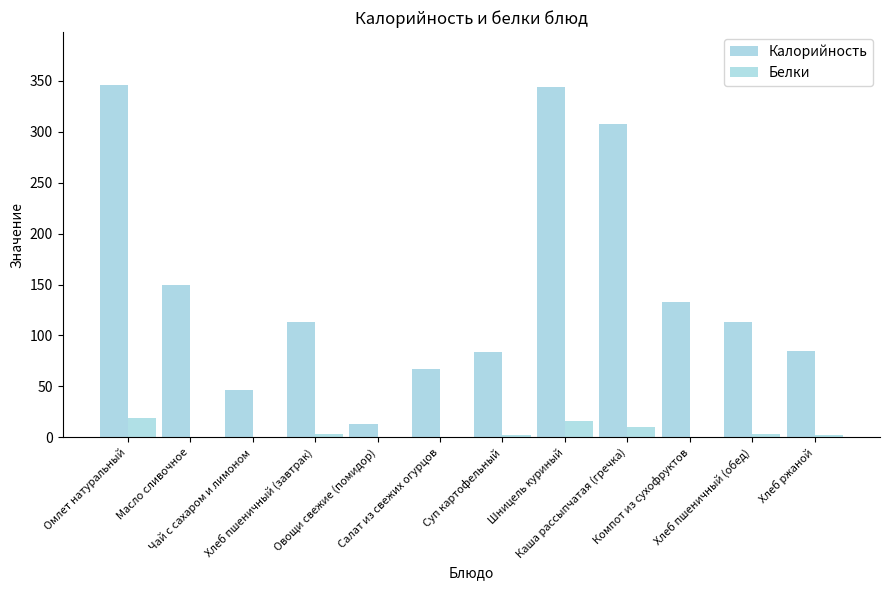

Where is Белки nearest to the value 9?

Каша рассыпчатая (гречка)